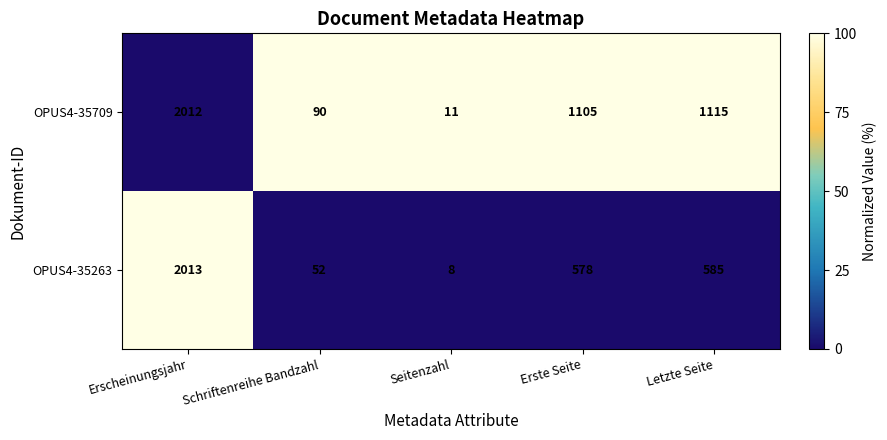

What is the total value across all series at Letzte Seite?

1700